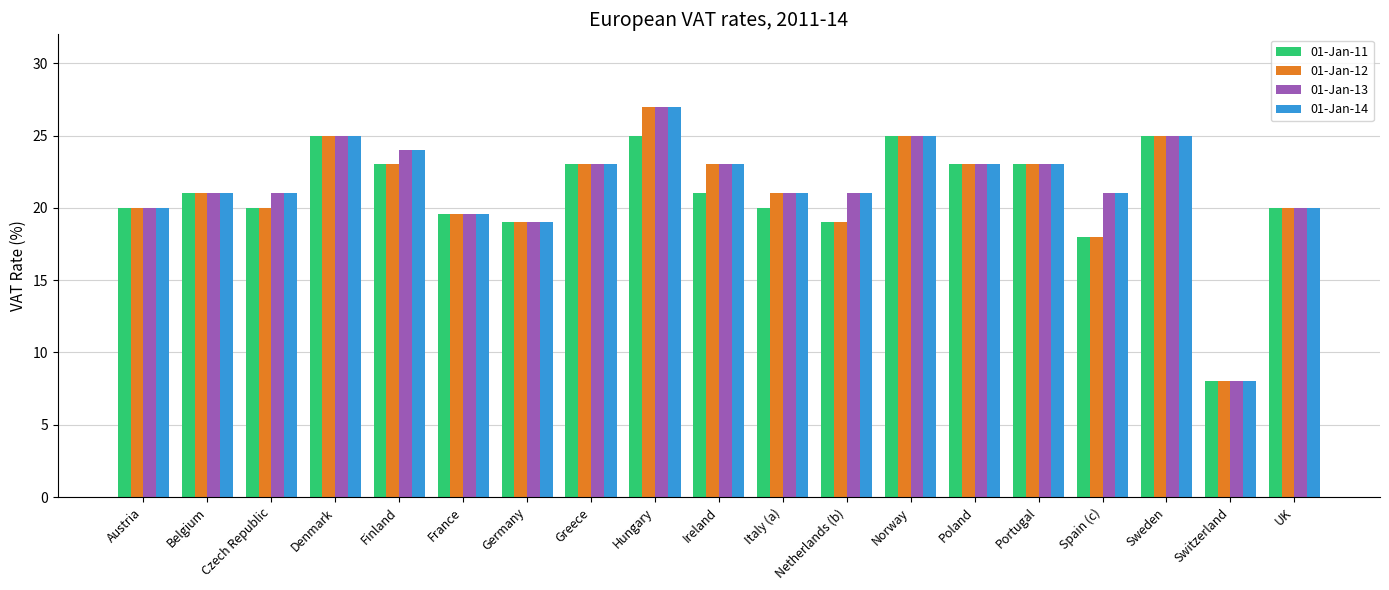

What is the label of the 4th bar from the right?

Spain (c)